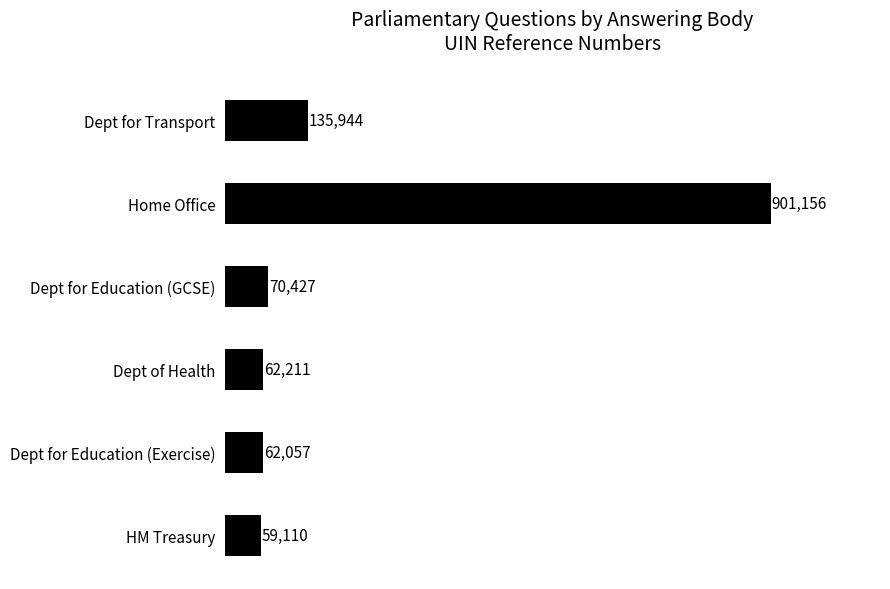

Is it true that the value at Dept for Education (GCSE) is 70427?

True